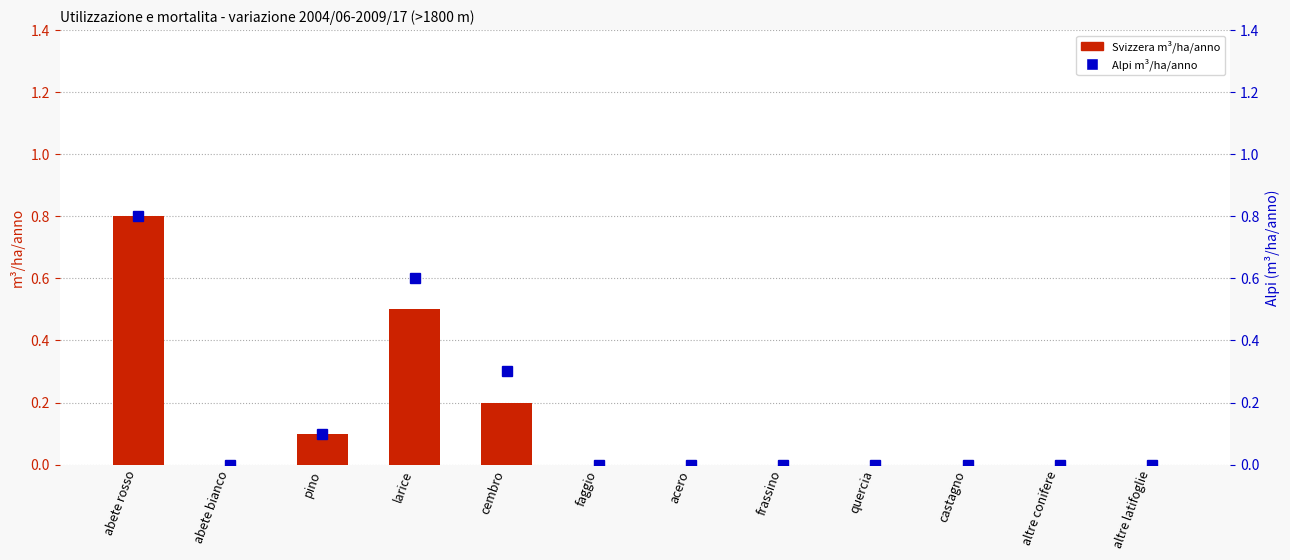

How many Svizzera values are between 0 and 1?

12